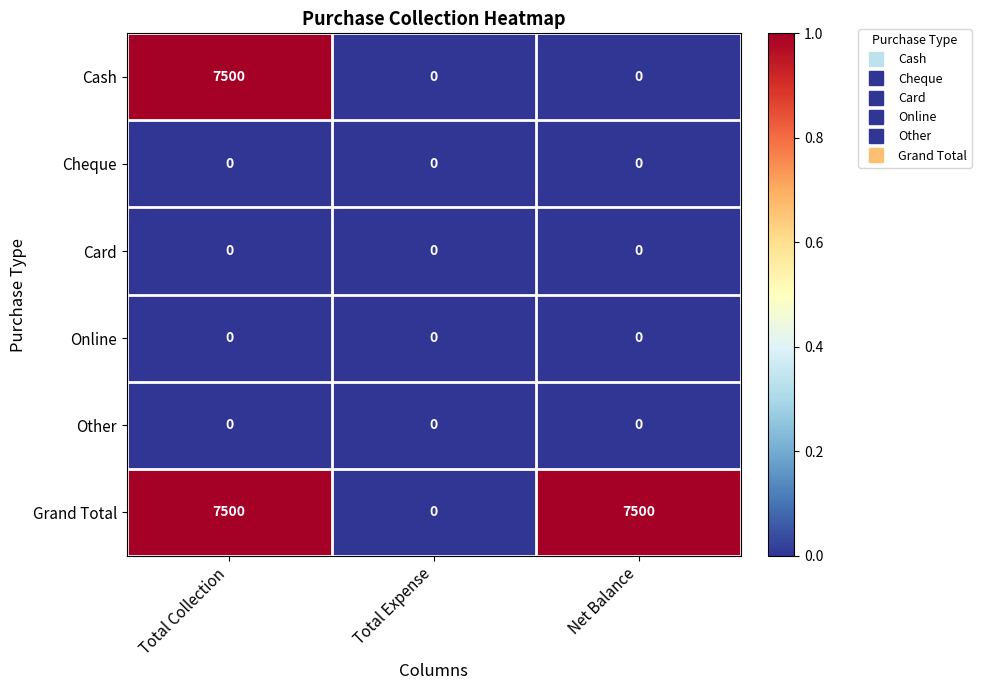

Reading left to right, list all the values displayed in this chart.

Cash: 7500	0	0
Cheque: 0	0	0
Card: 0	0	0
Online: 0	0	0
Other: 0	0	0
Grand Total: 7500	0	7500